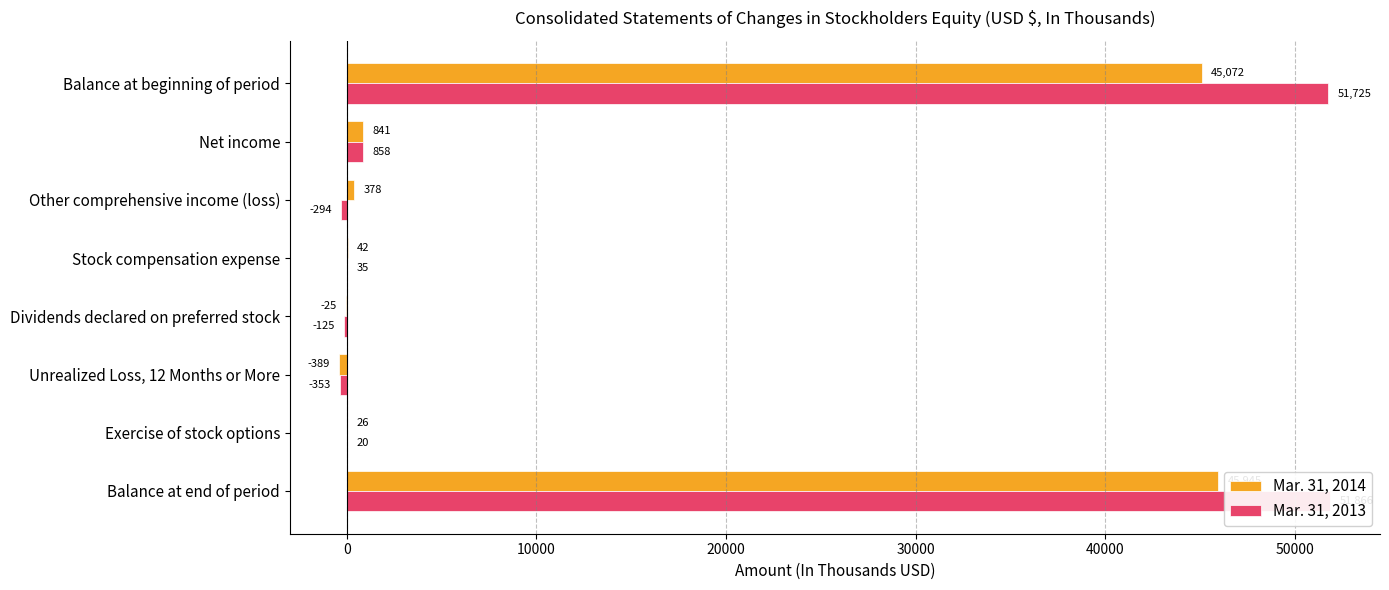

What is the value of the Mar. 31, 2014 bar at the 6th from the left?

-389